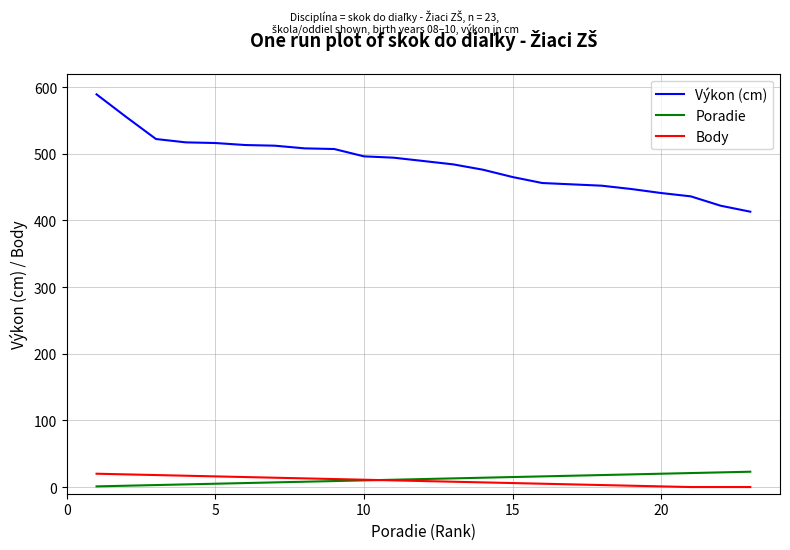

True or false: Body and Výkon (cm) cross at least once.

False